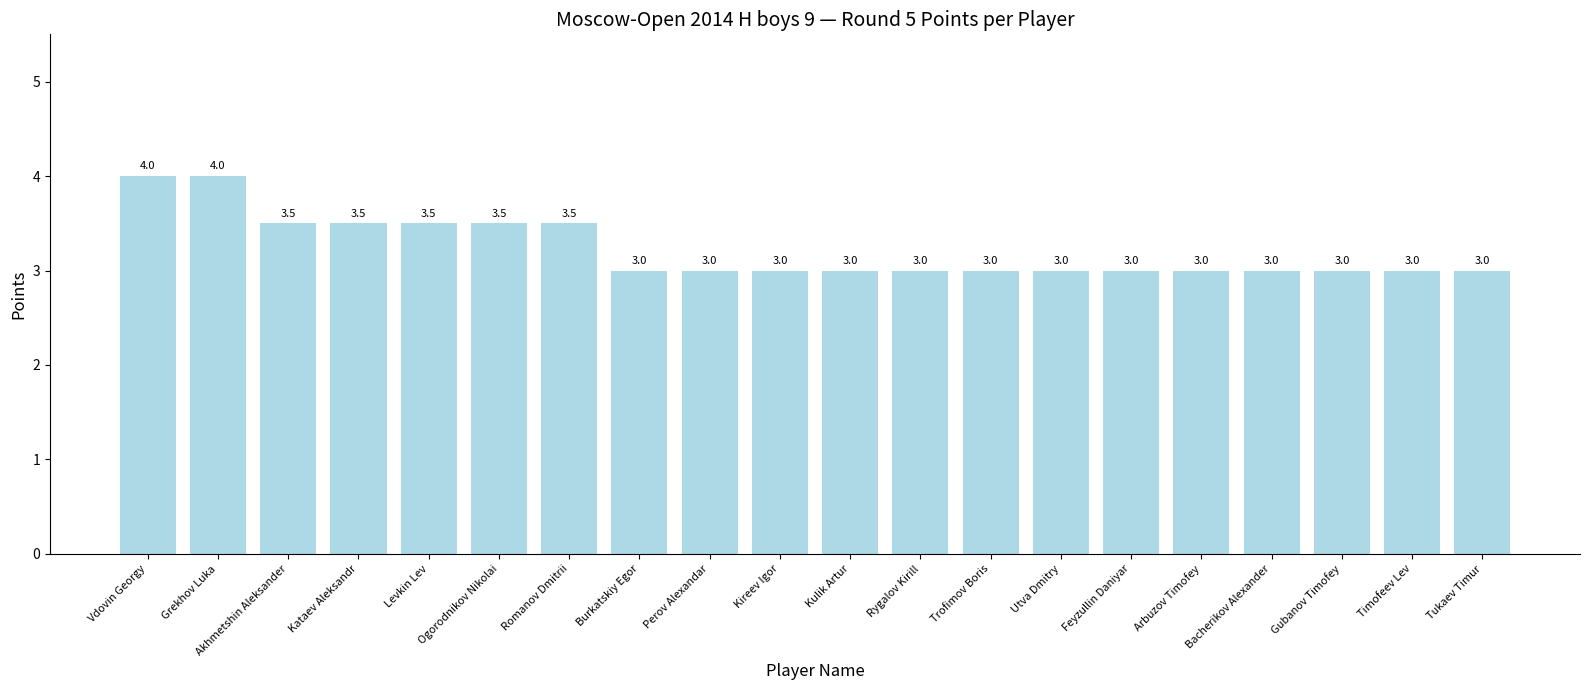

What is the difference between the values at Perov Alexandar and Akhmetshin Aleksander?

0.5